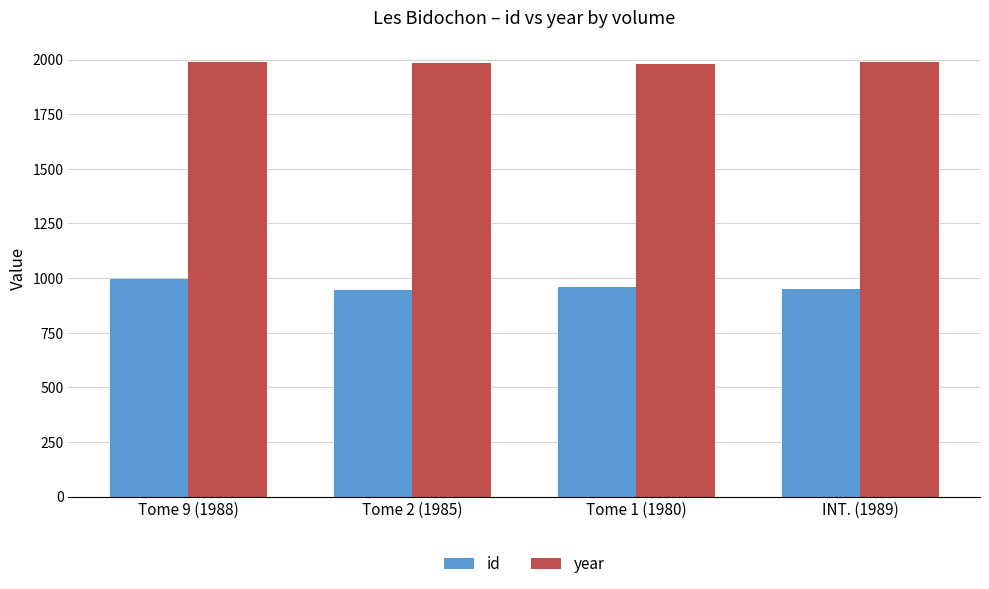

Which series has the largest total across all categories?

year